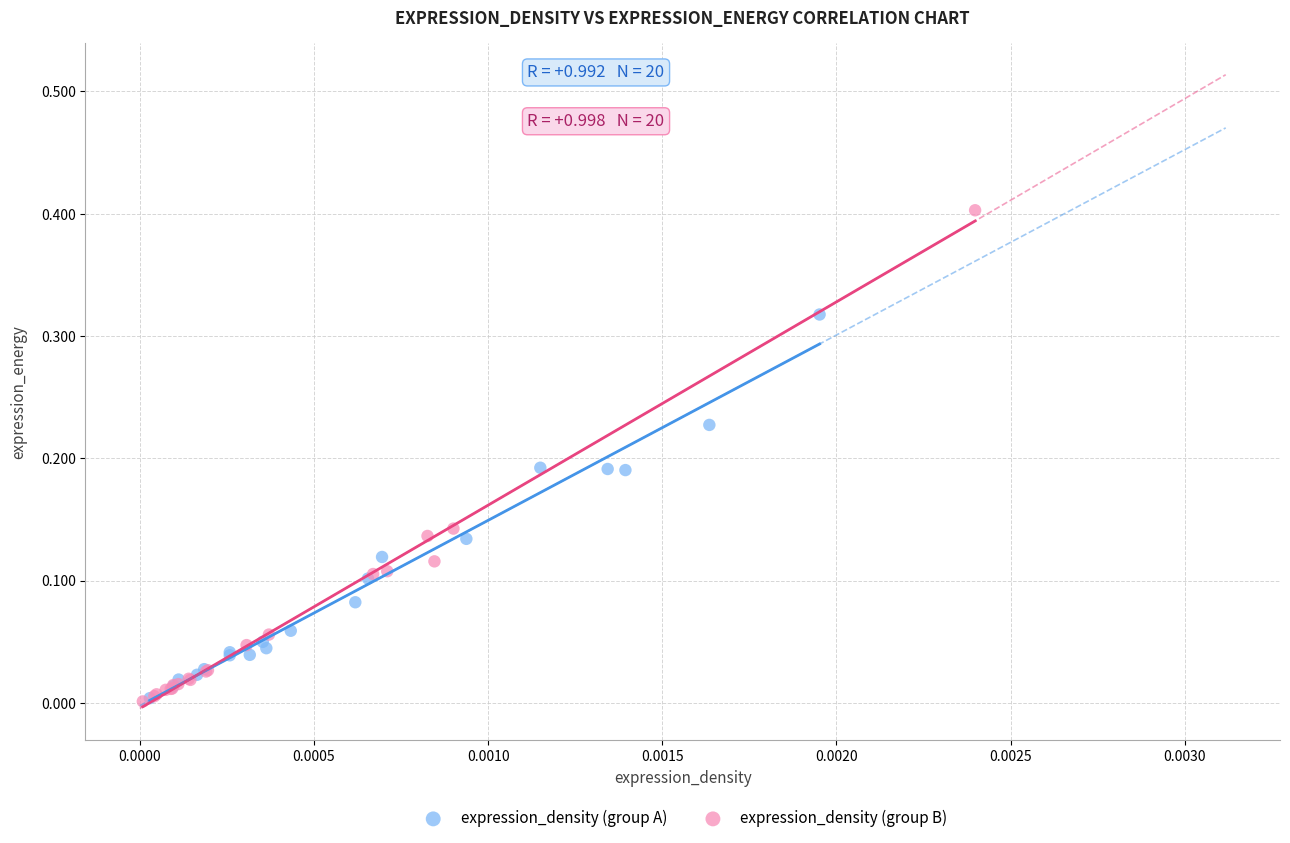

Which series contains the highest Y value?

expression_density (group B)